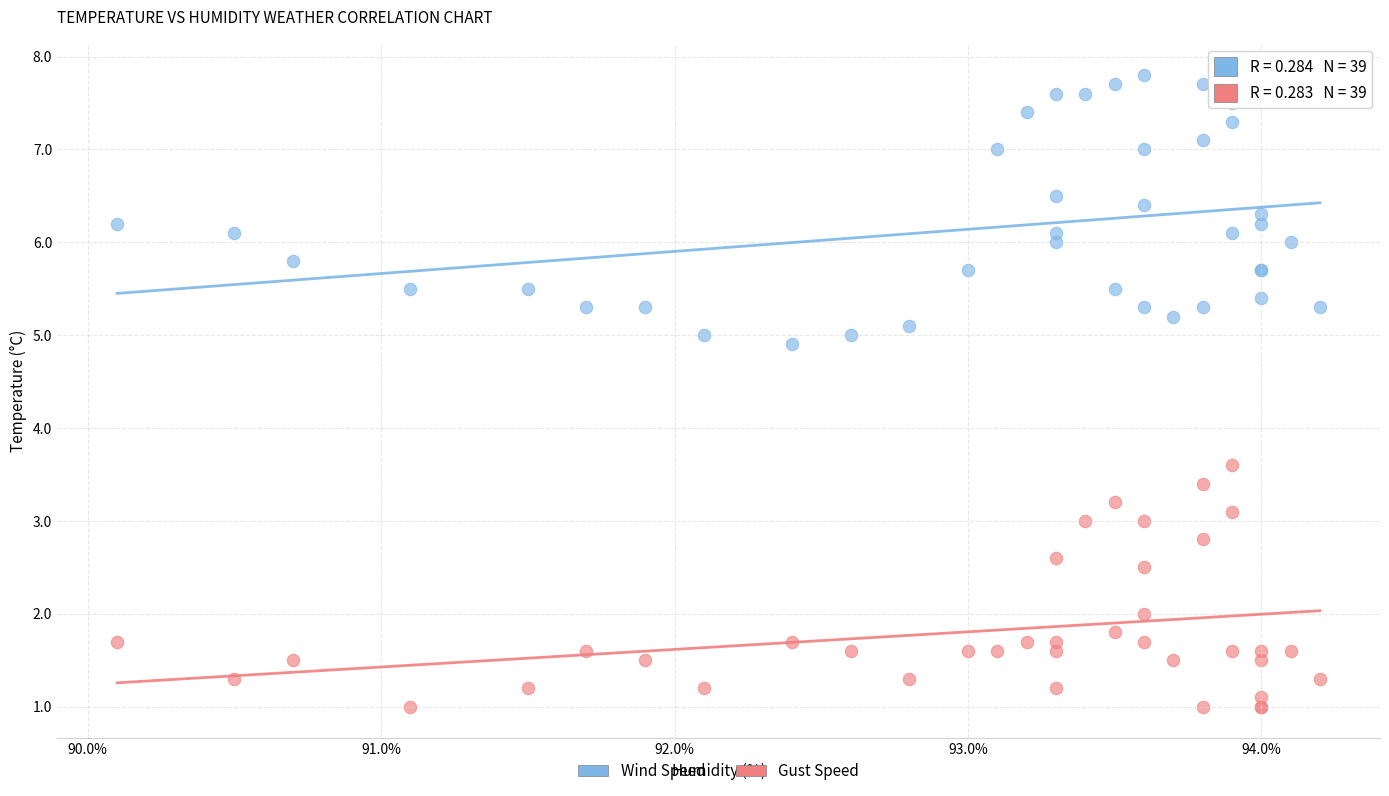

Across all series, what Y value is closest to 4?

3.6